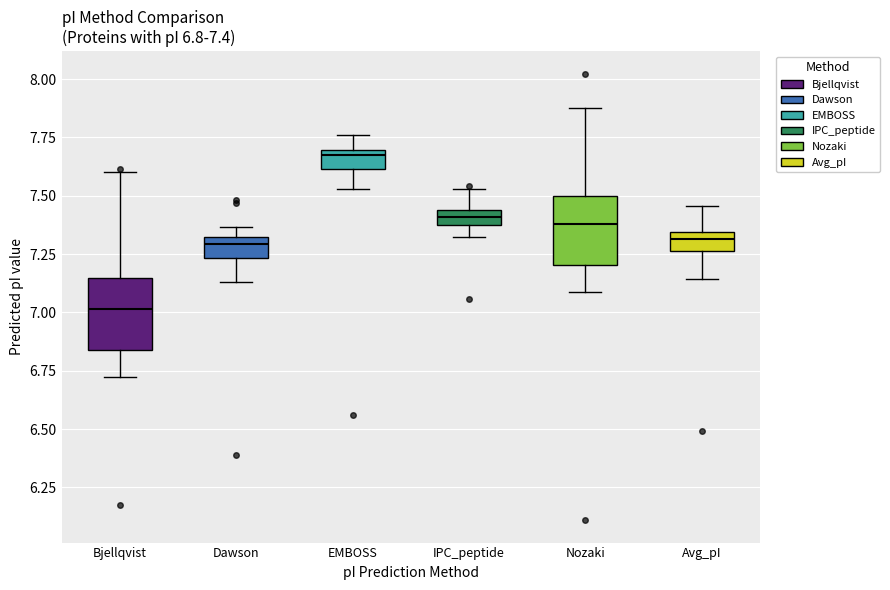

Which box has the highest median line?

EMBOSS